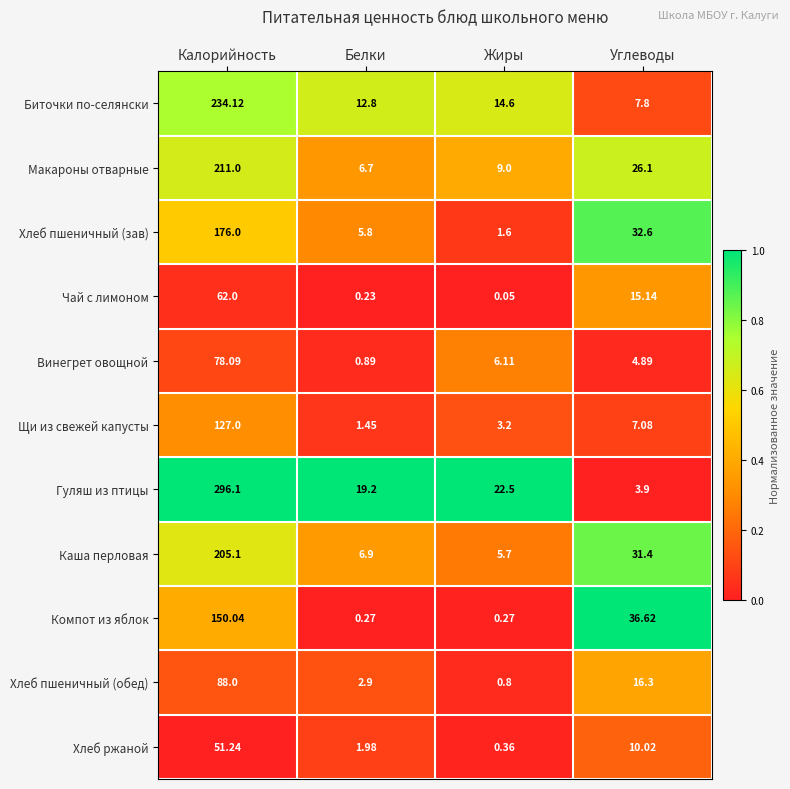

How many categories are shown in the chart?

4